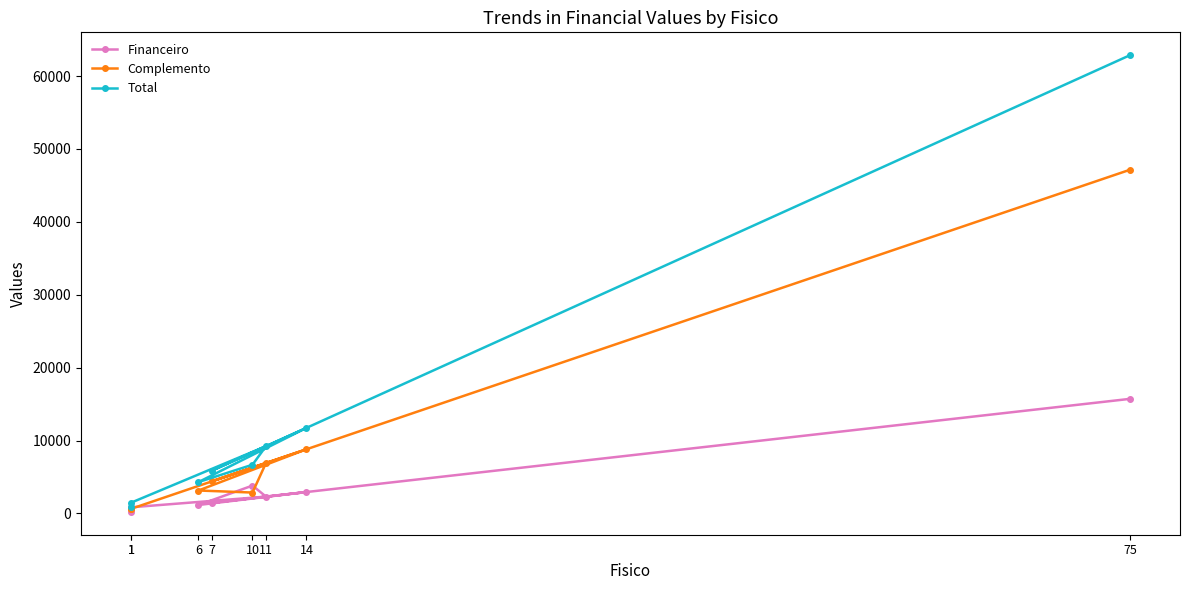

What is the spread (max minus min) of values at 14?

8801.1